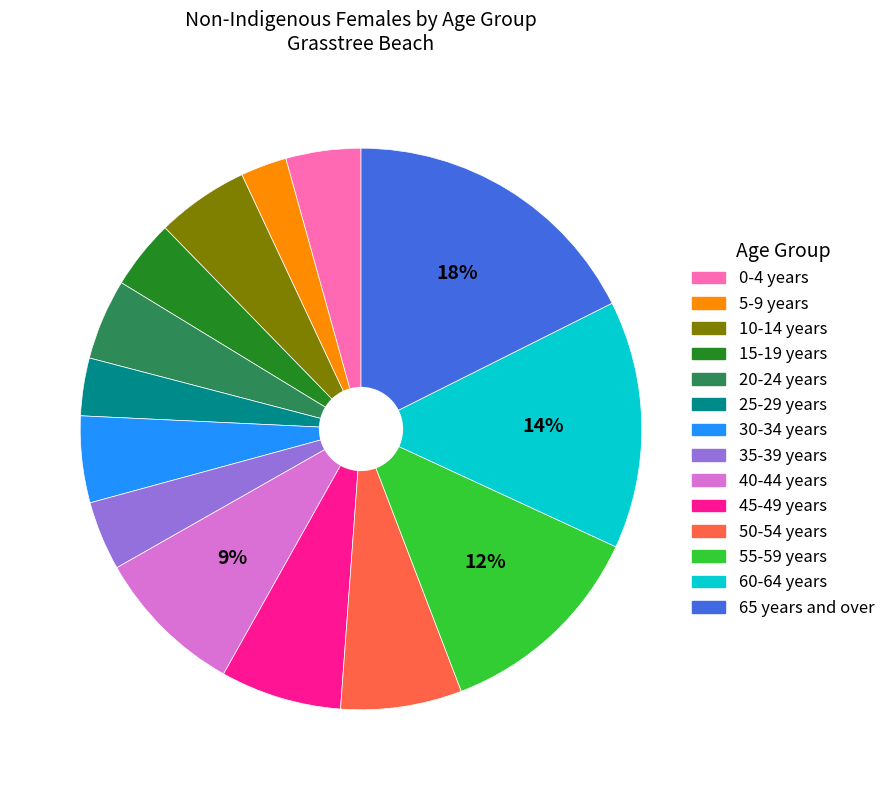

To the nearest percent, what is the average slice percentage?

7%